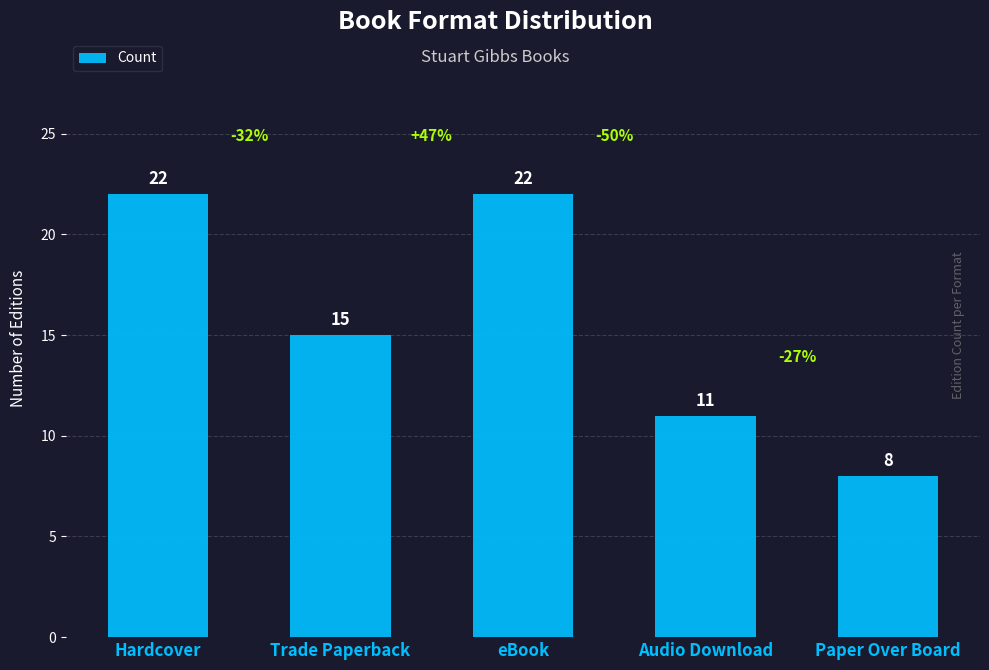

Reading left to right, list all the values displayed in this chart.

22	15	22	11	8